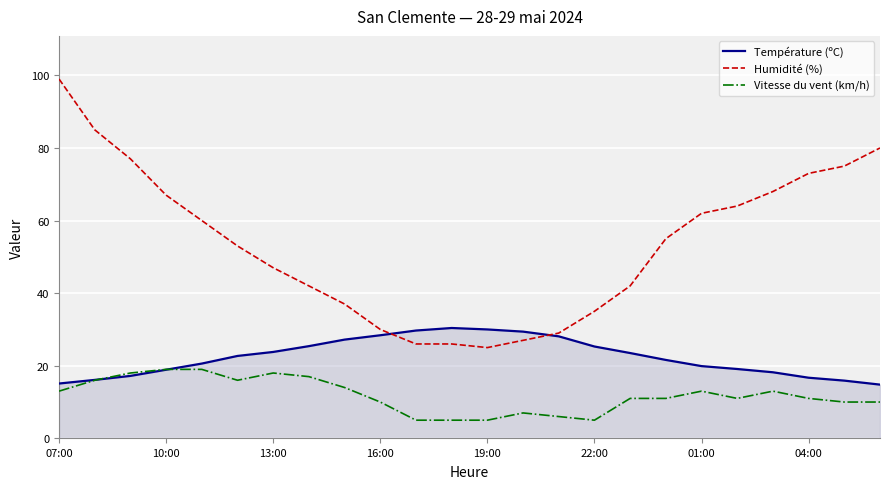

Rank the series by their maximum value, from highest to lowest.

Humidité (%), Température (ºC), Vitesse du vent (km/h)